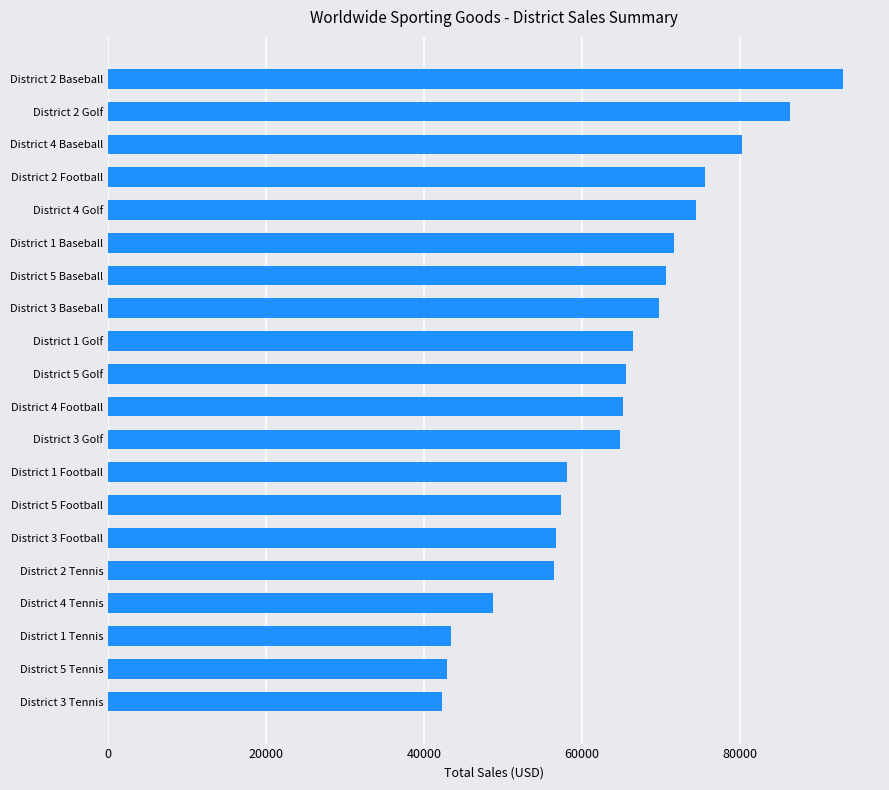

Where is the data nearest to the value 67673?

District 1 Golf